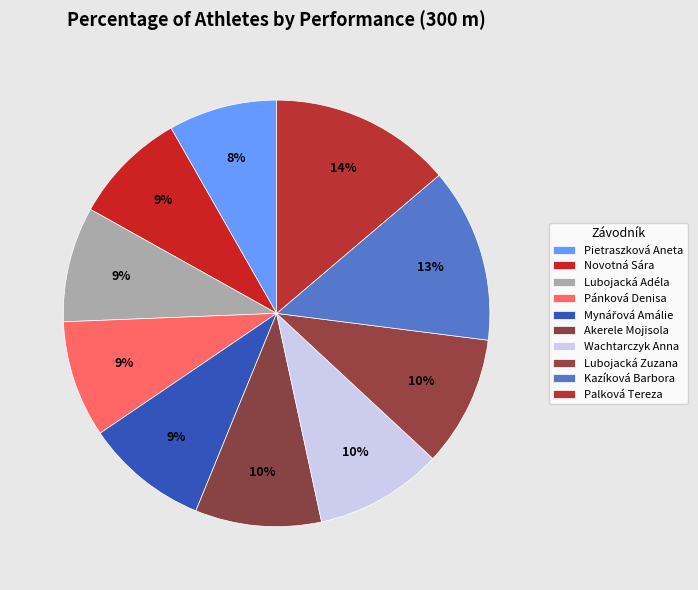

To the nearest percent, what is the average slice percentage?

10%